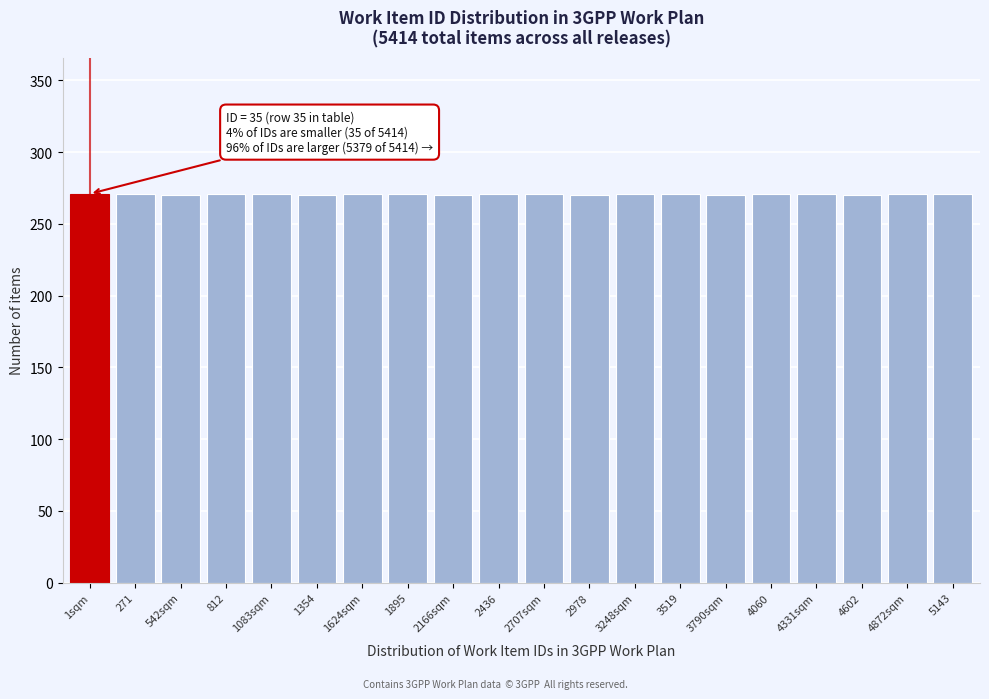

What is the minimum value shown in the chart?

270